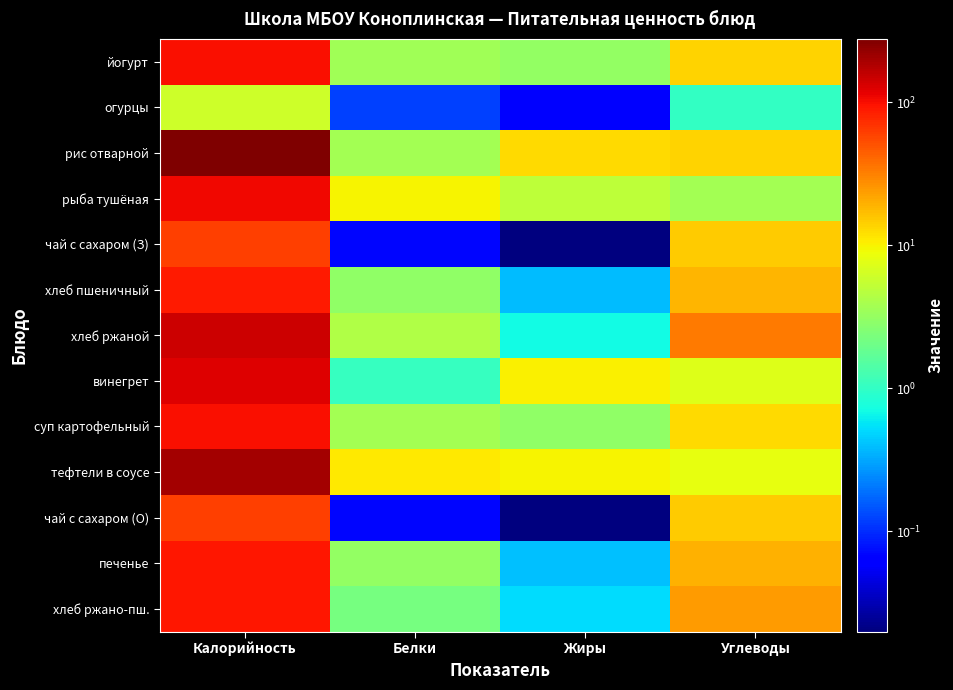

Which has a higher value, Жиры or Углеводы?

Углеводы